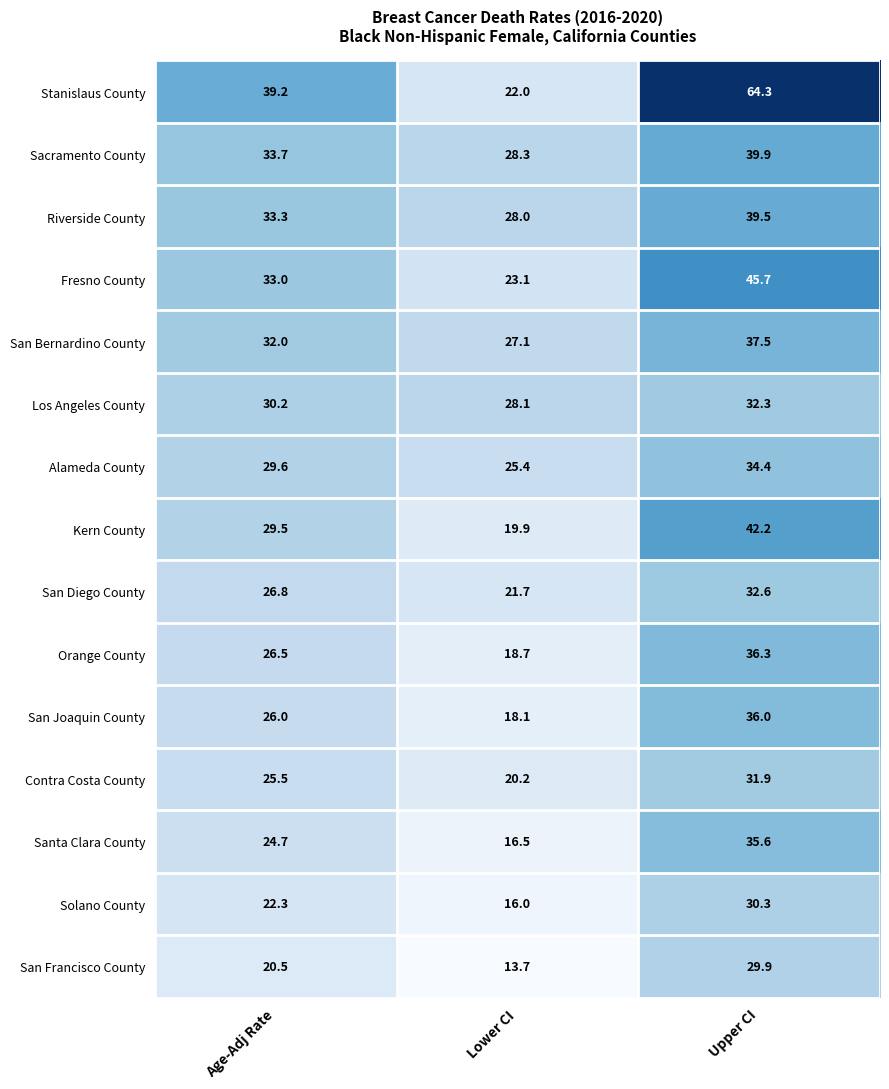

Where does the Kern County series first go above 29?

Age-Adj Rate